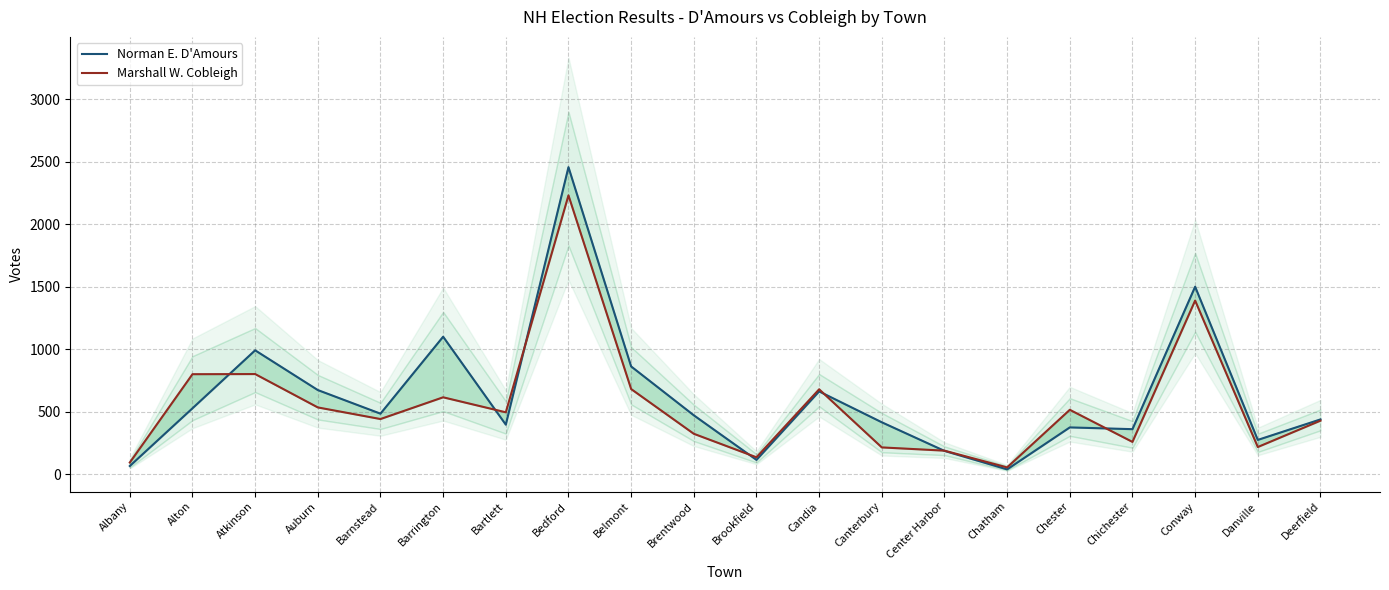

Is this an area chart (filled region under the line)?

No